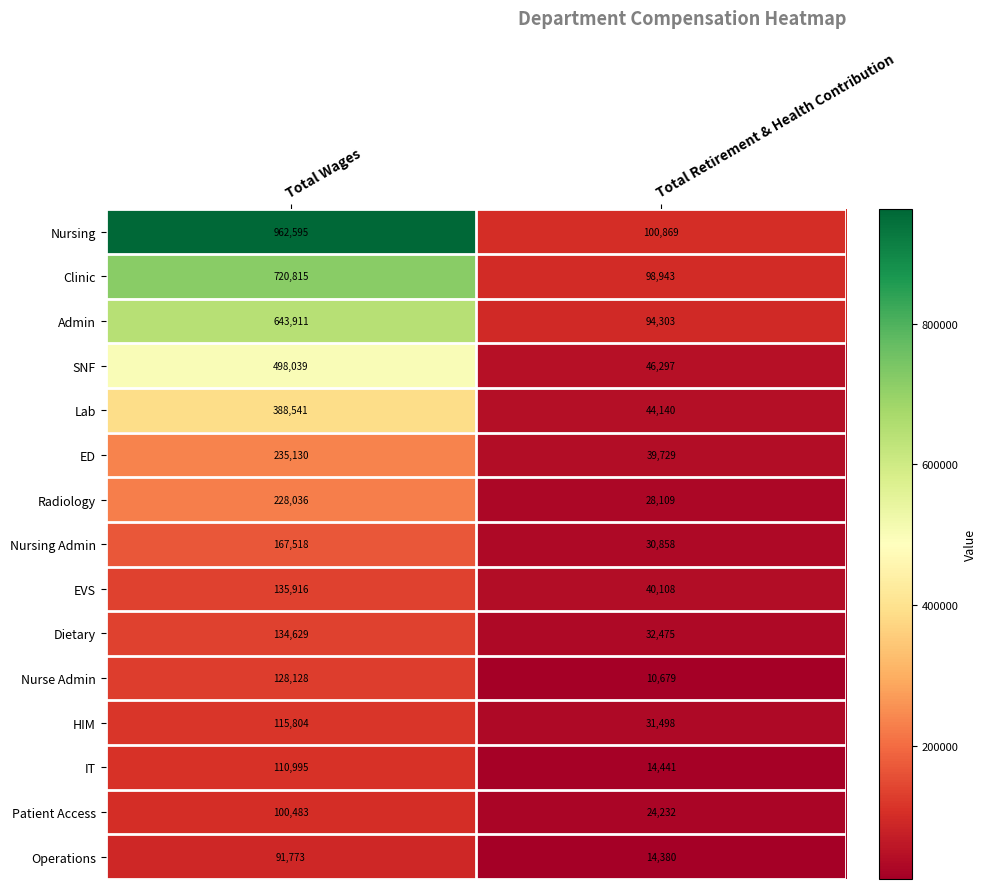

What is the difference between the highest and lowest values at Total Wages?

870822